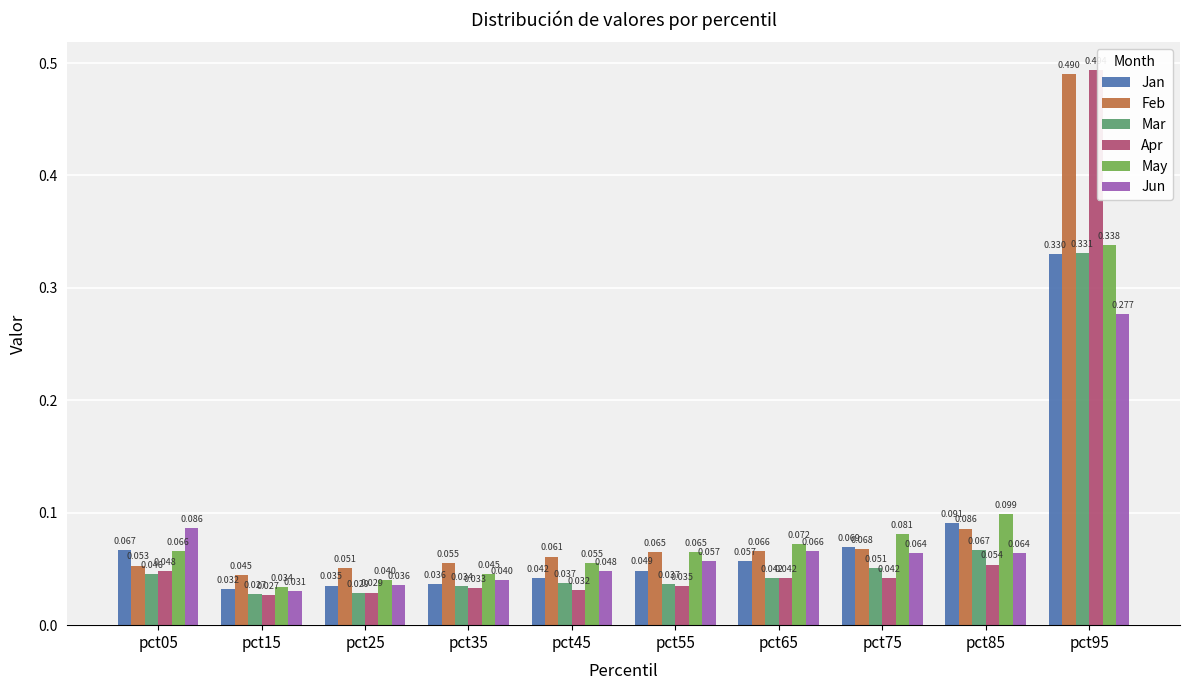

At pct95, list the series in order from largest to smallest.

Apr, Feb, May, Mar, Jan, Jun